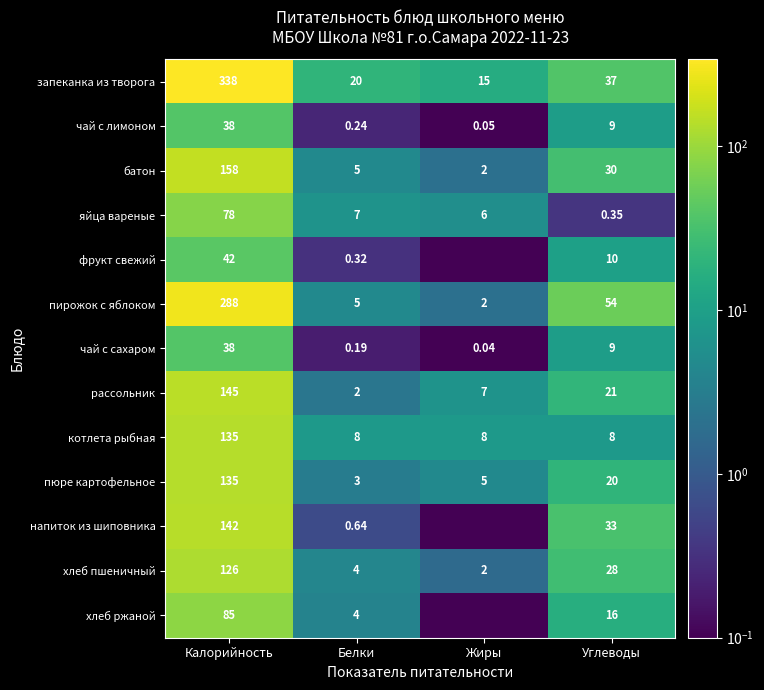

Rank the categories by чай с лимоном value from lowest to highest.

Жиры, Белки, Углеводы, Калорийность